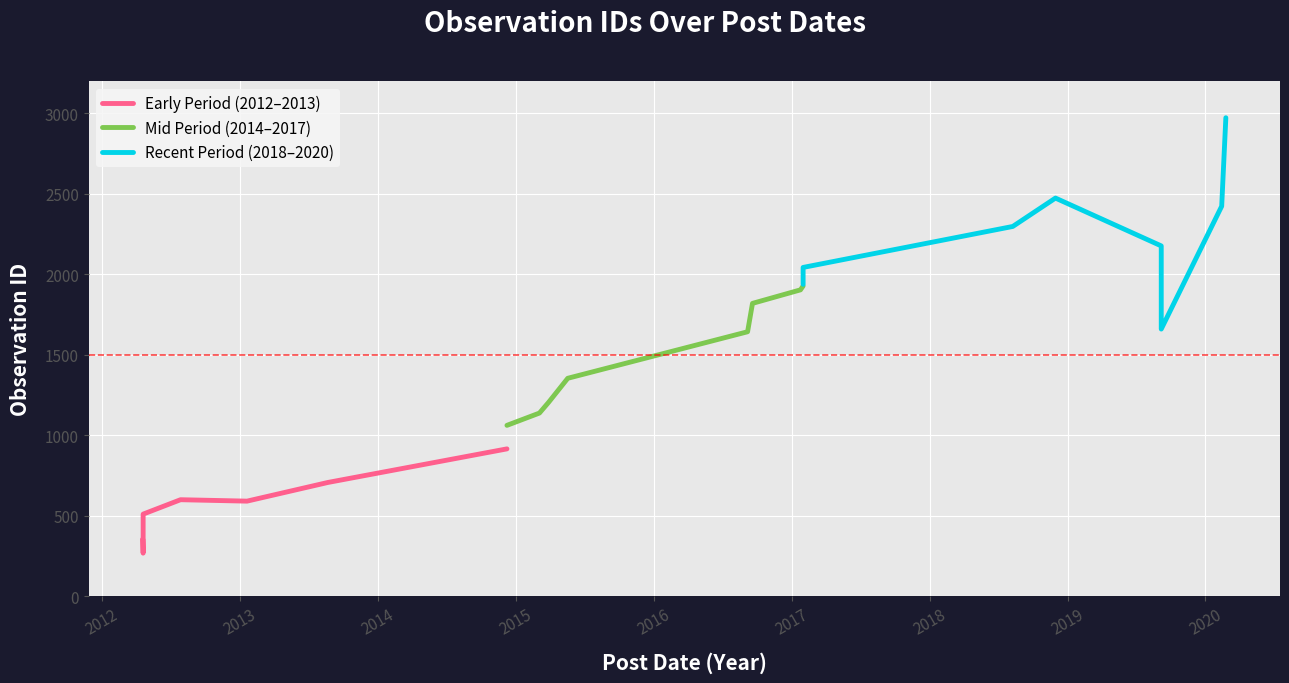

What is the maximum value for Mid Period (2014–2017)?

1926.6